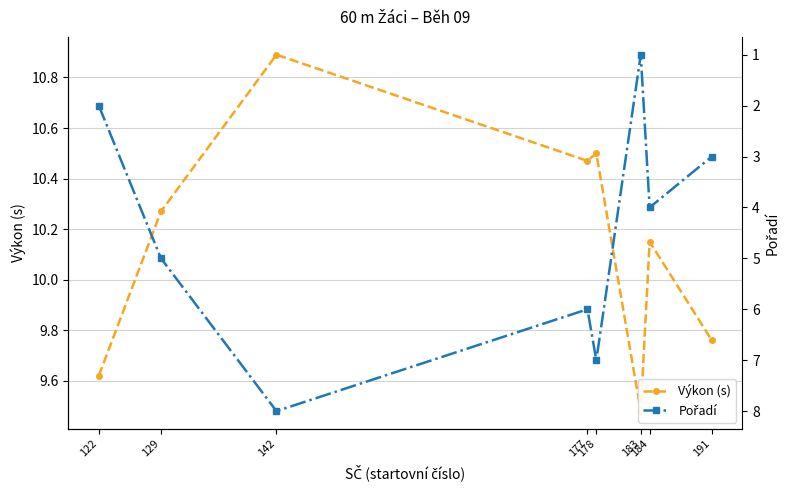

Which label corresponds to the smallest value in the chart?

183